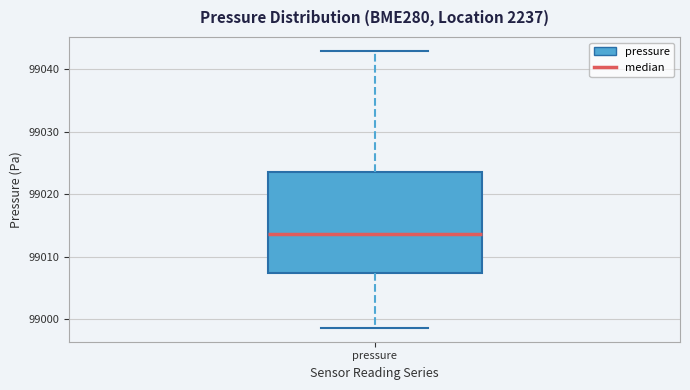

Transcribe this box plot: give where the median line is, the range the box spans, and where the two whiskers end, as read against the y-axis. The values are not printed on the chart, so give them approximately, as read against the axis.

median 99014, box 99007 to 99024, whiskers 98999 to 99043